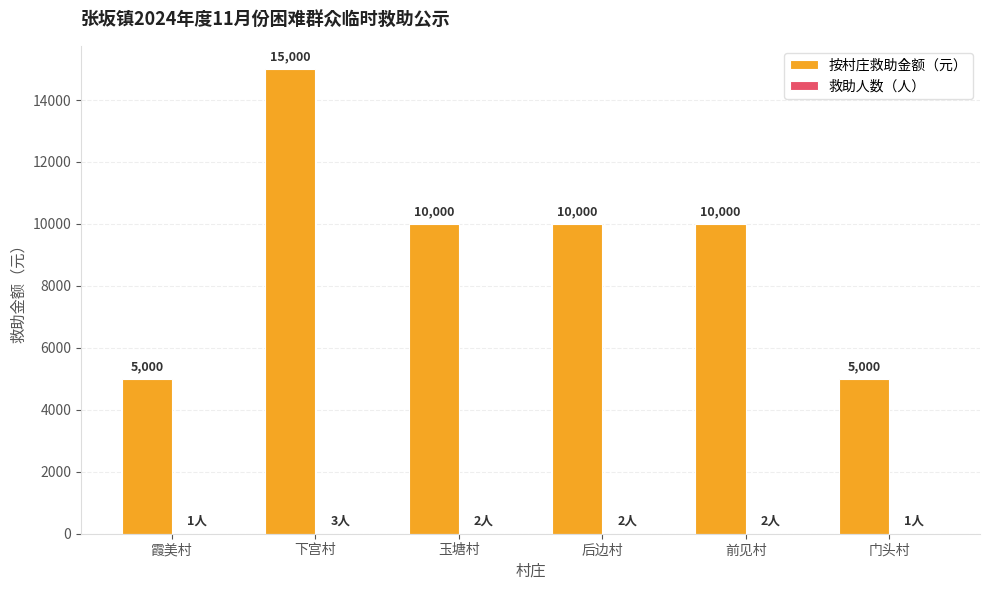

What is the greatest value displayed?

15000